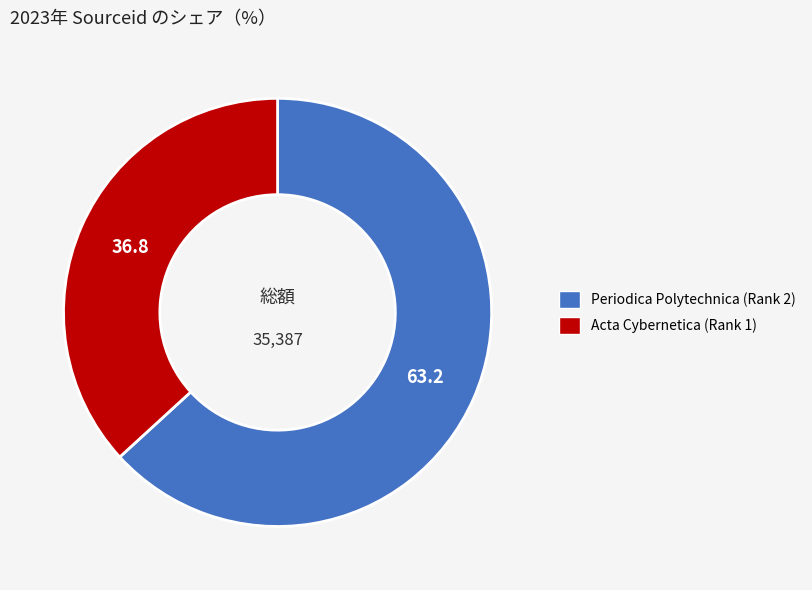

Does any single category account for the majority?

Yes